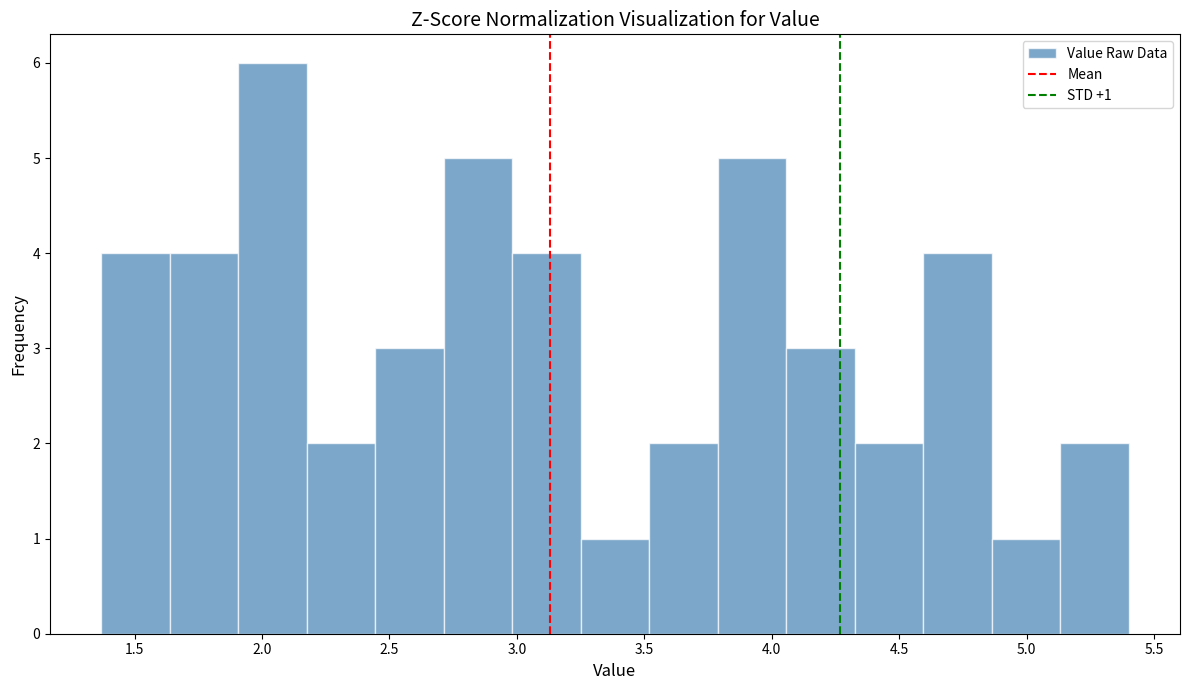

Which range on the x-axis has the tallest bar?

1.90 to 2.20